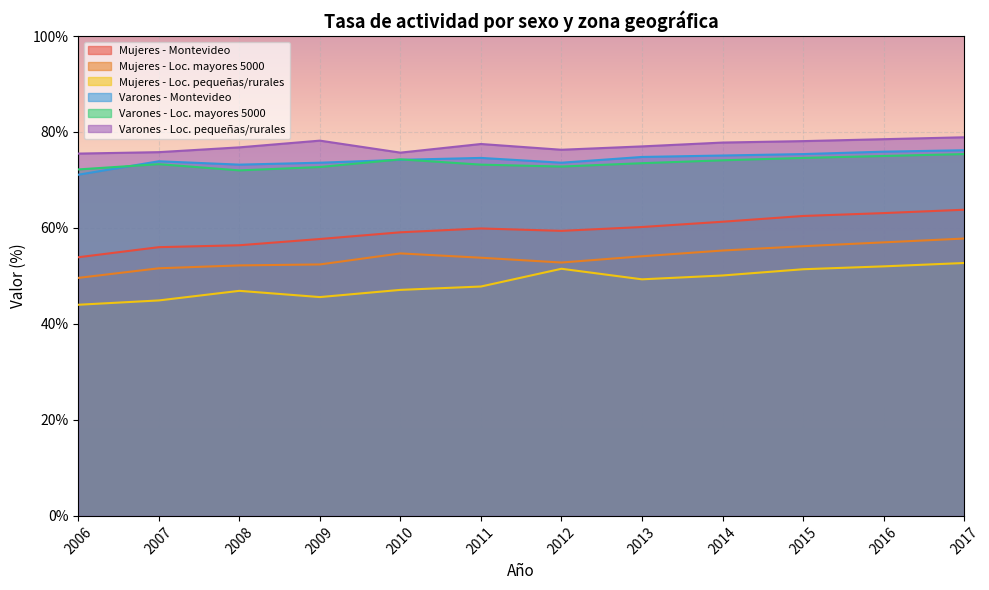

Between 2013 and 2014, which series saw the biggest shift?

Mujeres - Loc. mayores 5000